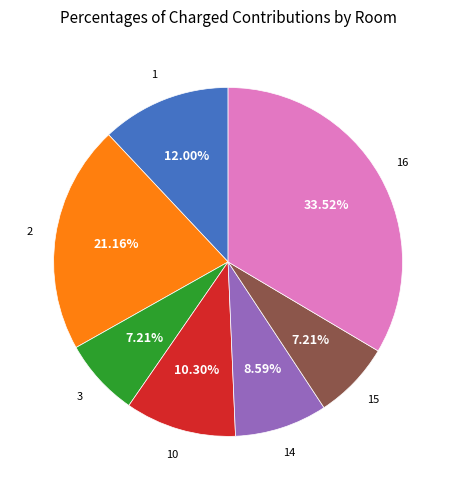

How many slices are in this pie chart?

7